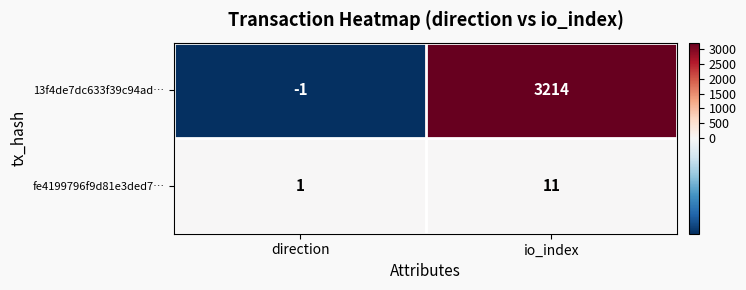

What is the difference between the highest and lowest values at direction?

2